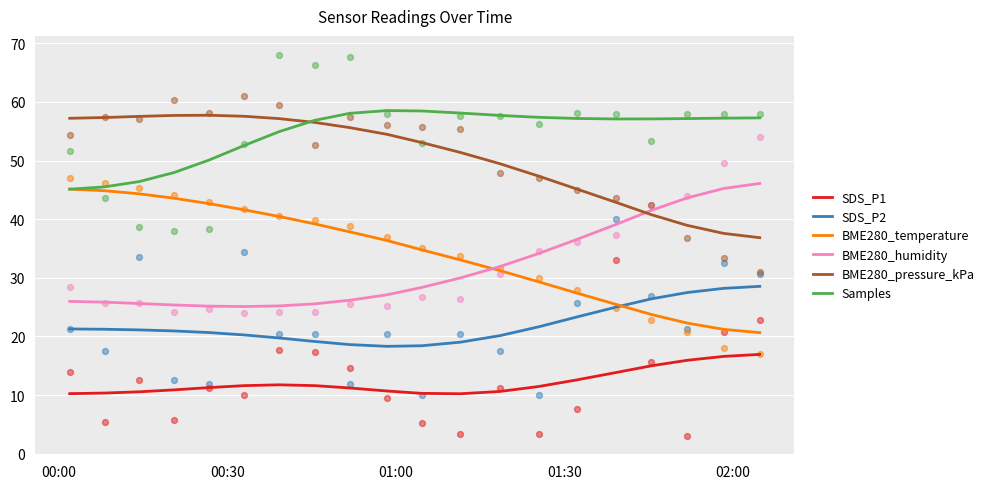

Which series has the largest total across all categories?

Samples